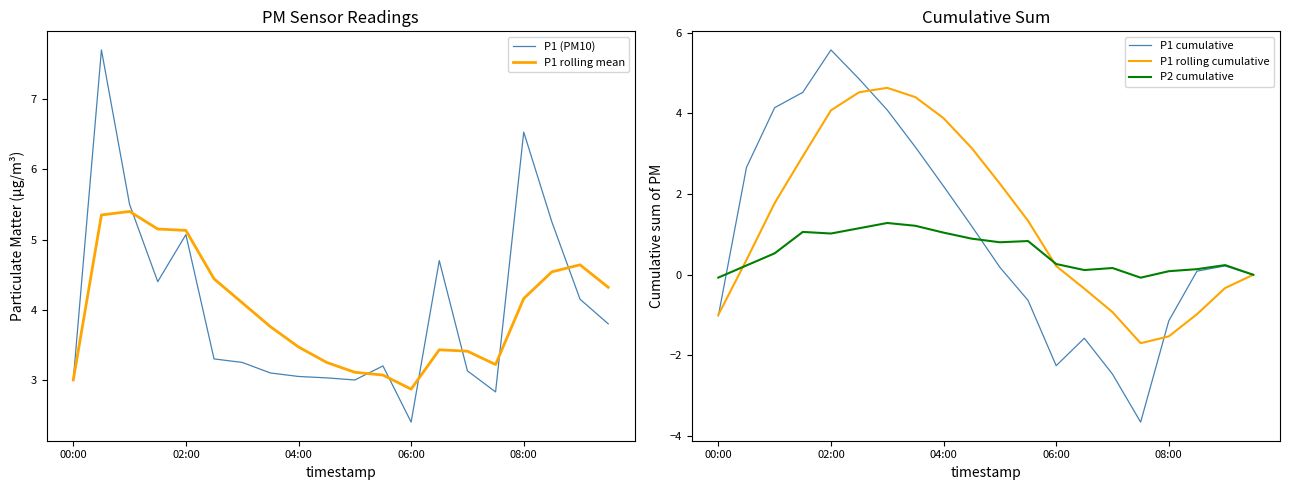

The value of P2 cumulative at 11 is 0.8. True or false?

True